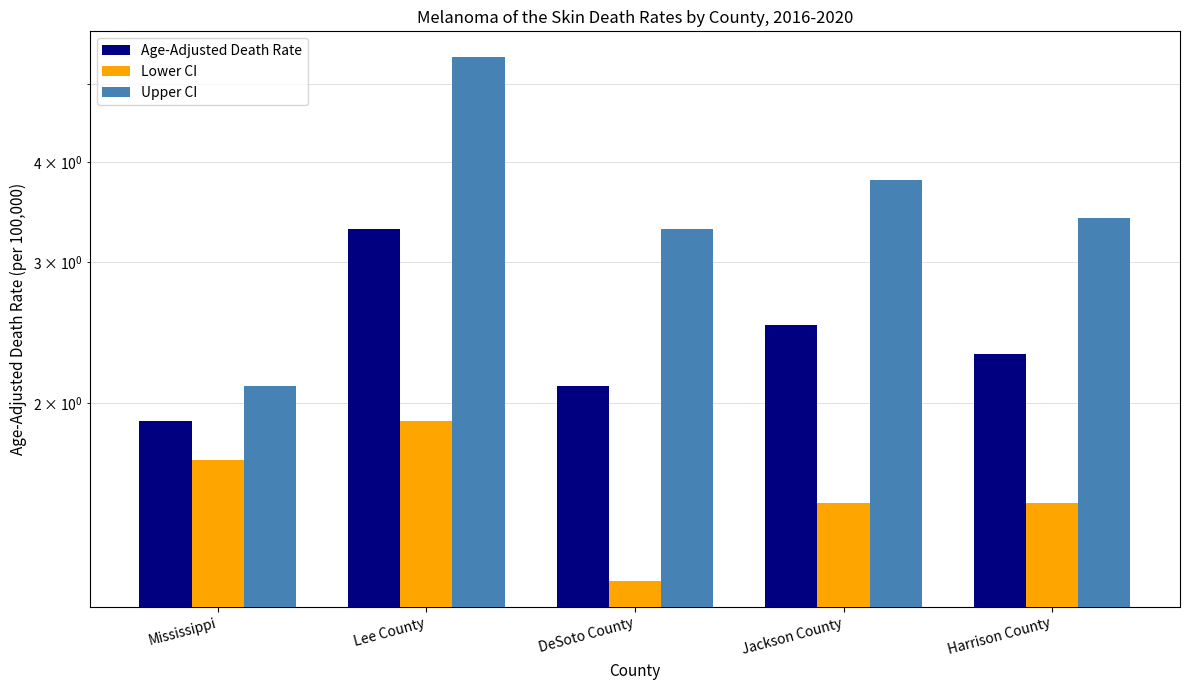

What is the minimum value shown in the chart?

1.2